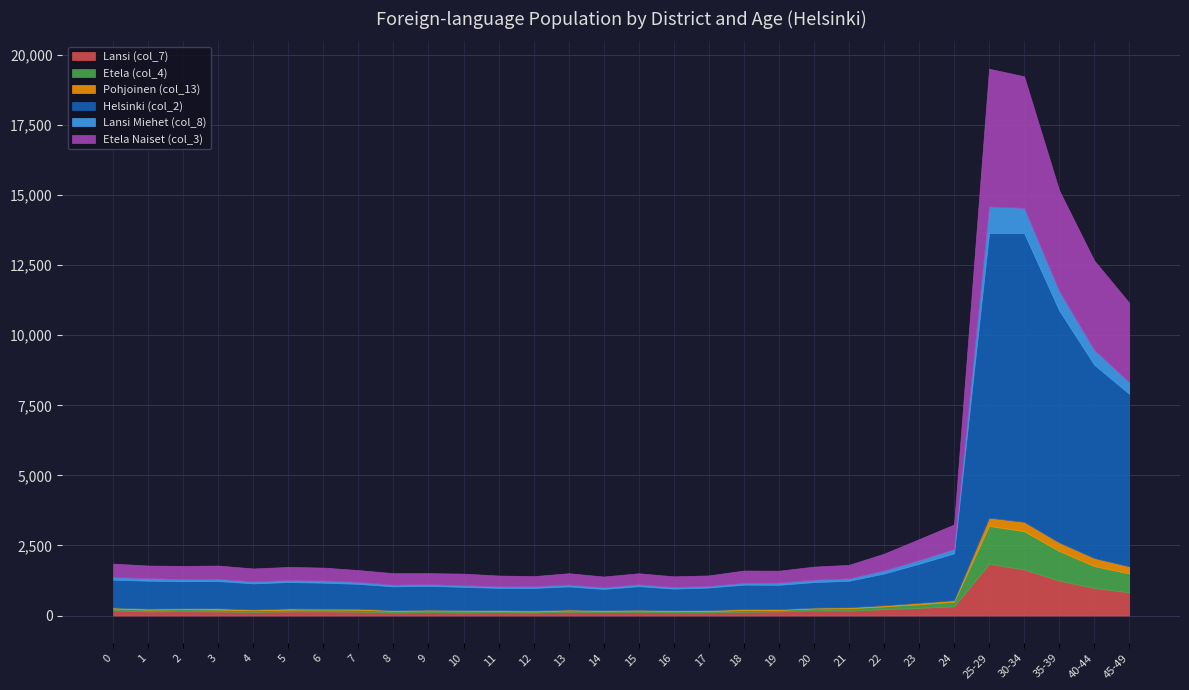

Is the value of Helsinki (col_2) at 30-34 greater than the value of Etela (col_4) at 17?

Yes